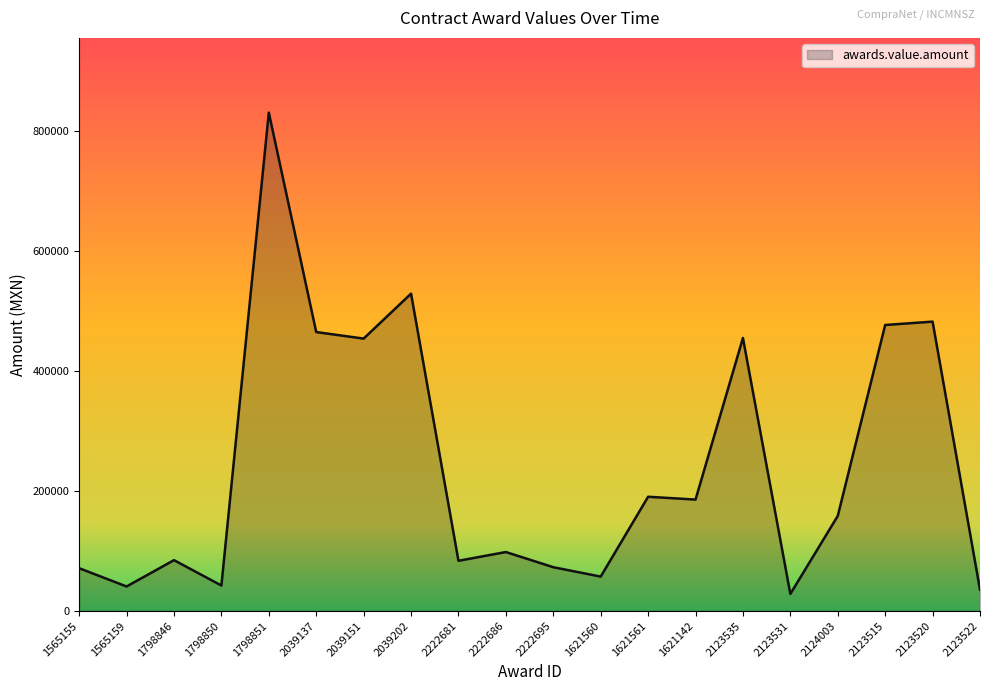

What is the difference between the maximum and minimum values?

801774.9